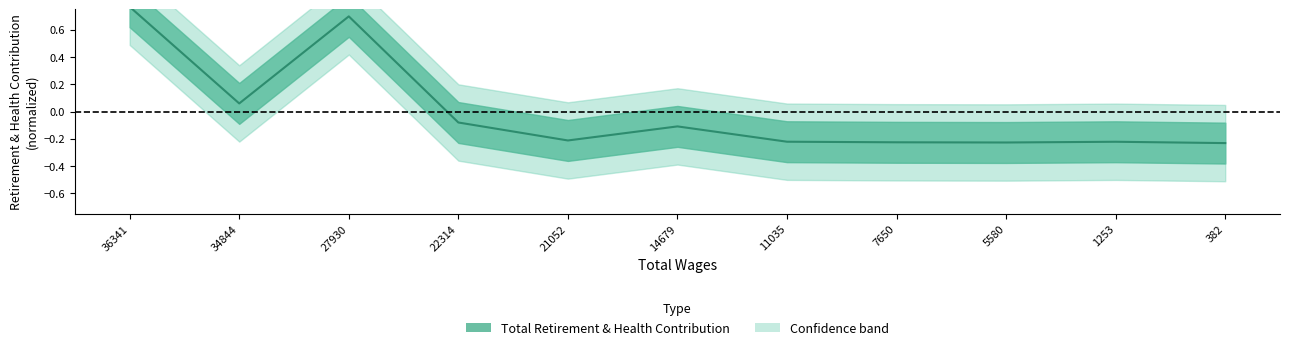

How many positive values are there?

3